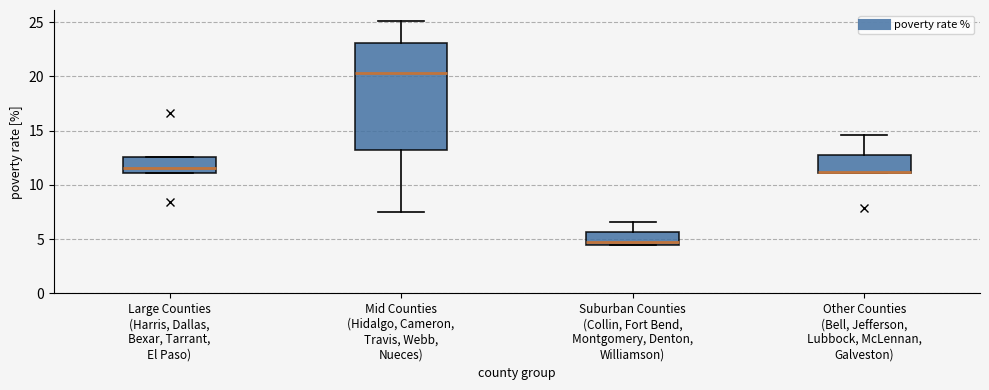

Where does the median line of the box for Mid Counties (Hidalgo, Cameron, Travis, Webb, Nueces) sit on the y-axis? The values are not printed on the chart, so give them approximately, as read against the axis.

20.5